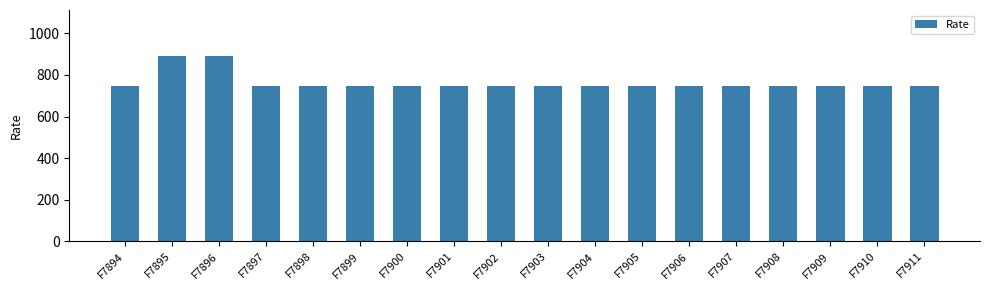

What is the greatest value displayed?

890